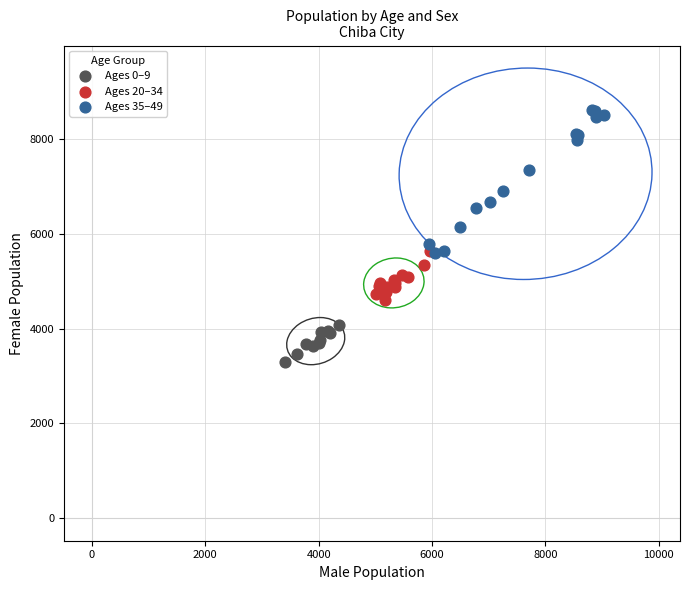

Which series contains the highest Y value?

Ages 35–49